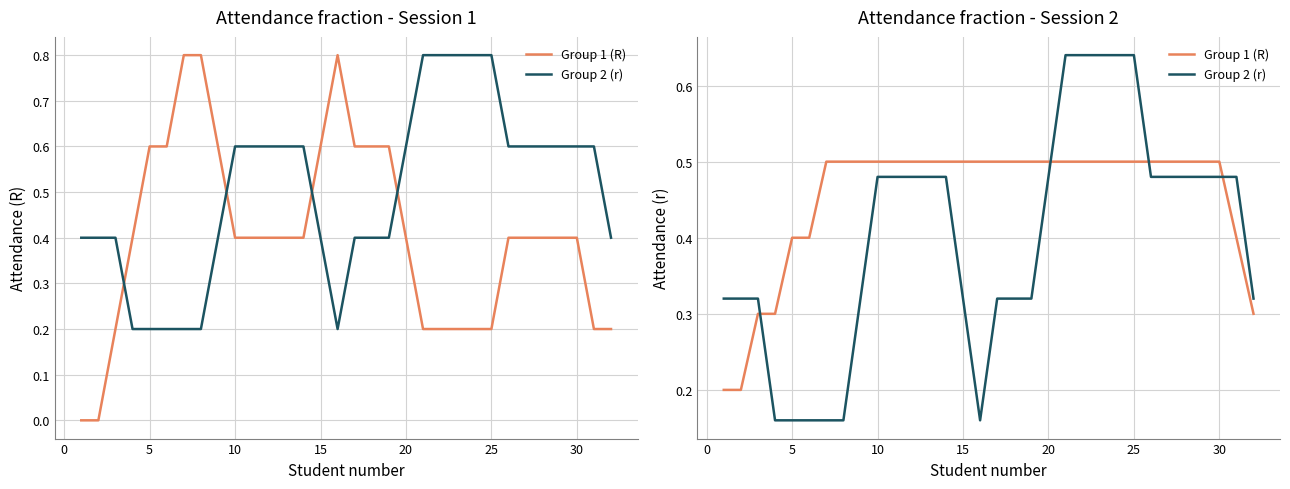

Is the value of Group 2 (r) at 22 greater than the value of Group 1 (R) at 15?

Yes